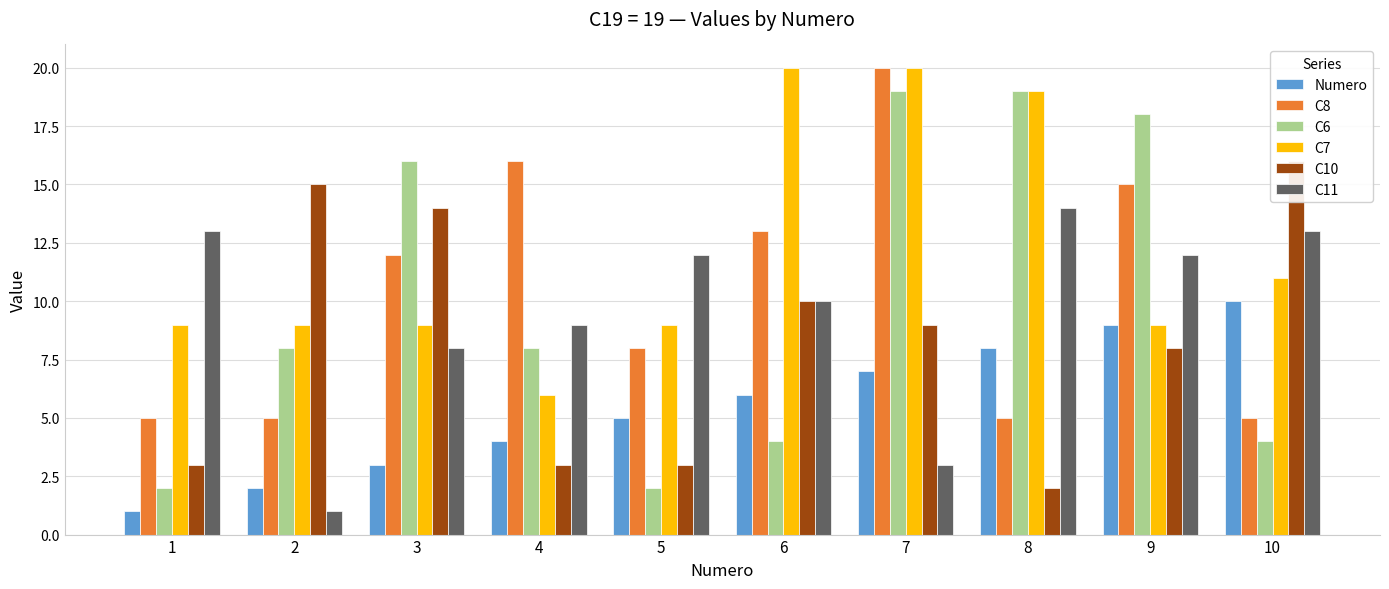

Reading left to right, transcribe all the data shown in this chart.

Numero: 1	2	3	4	5	6	7	8	9	10
C8: 5	5	12	16	8	13	20	5	15	5
C6: 2	8	16	8	2	4	19	19	18	4
C7: 9	9	9	6	9	20	20	19	9	11
C10: 3	15	14	3	3	10	9	2	8	16
C11: 13	1	8	9	12	10	3	14	12	13